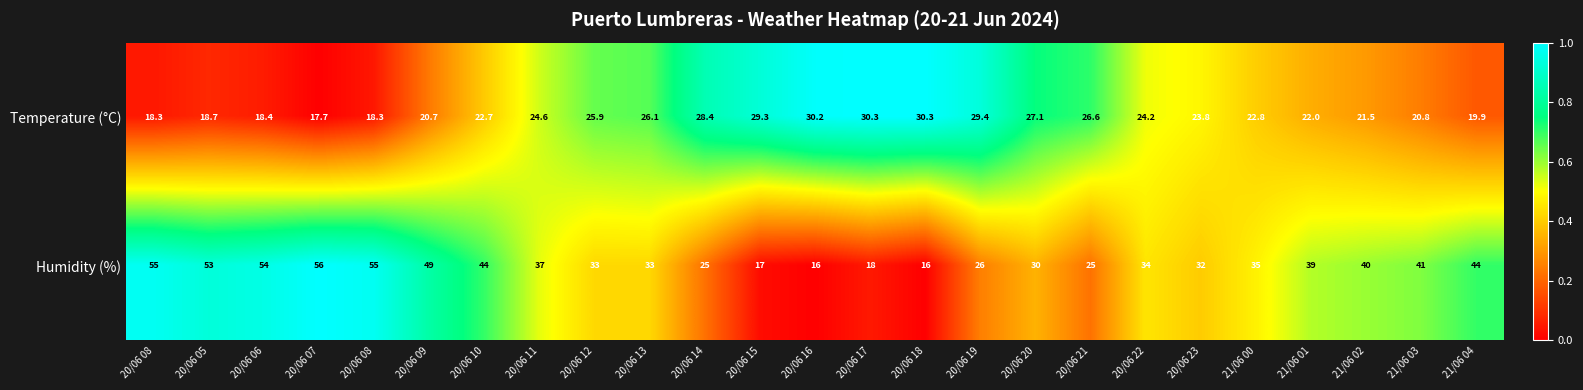

Count the number of categories in the chart.

25